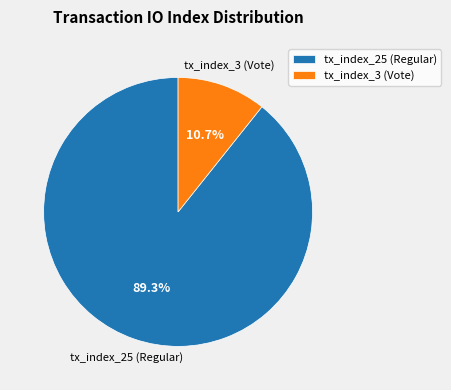

Rank the categories by value from highest to lowest.

tx_index_25 (Regular), tx_index_3 (Vote)